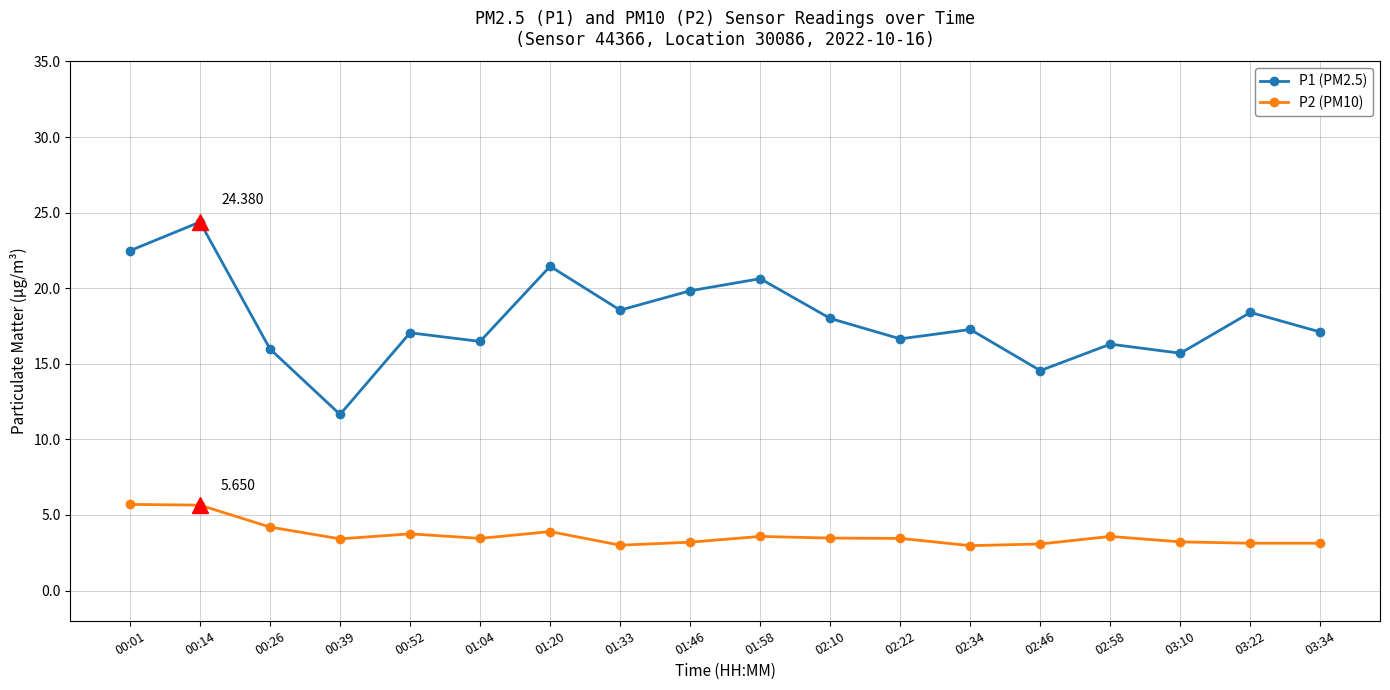

Read the P2 (PM10) value at 01:20.

3.9